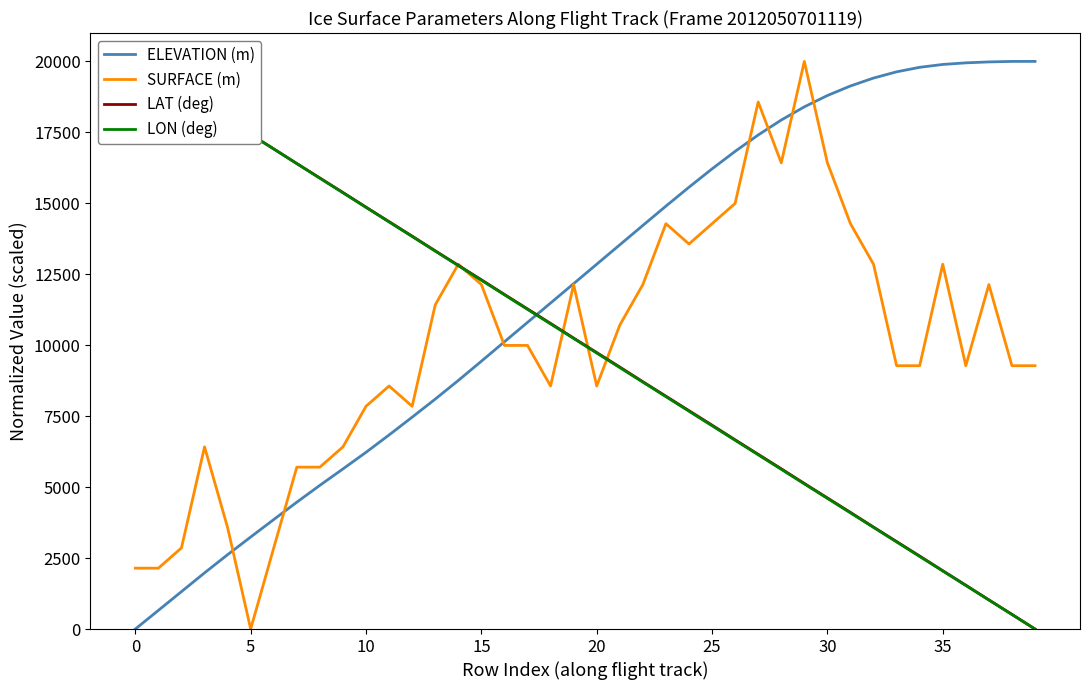

What is the label of the 10th point from the right?

30